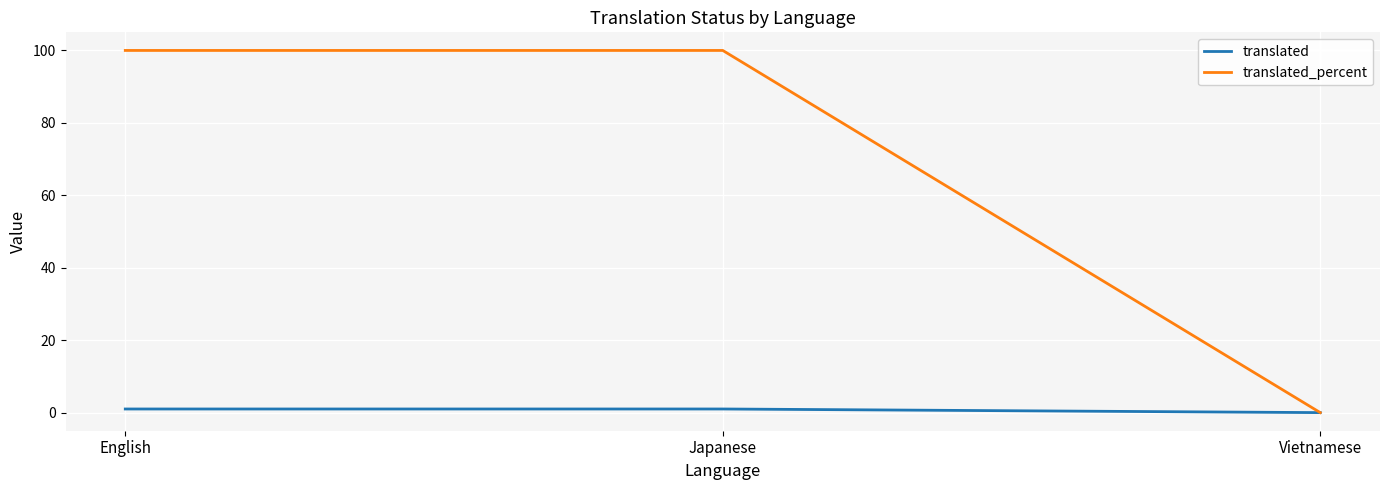

How many translated_percent values are between 0 and 100?

3